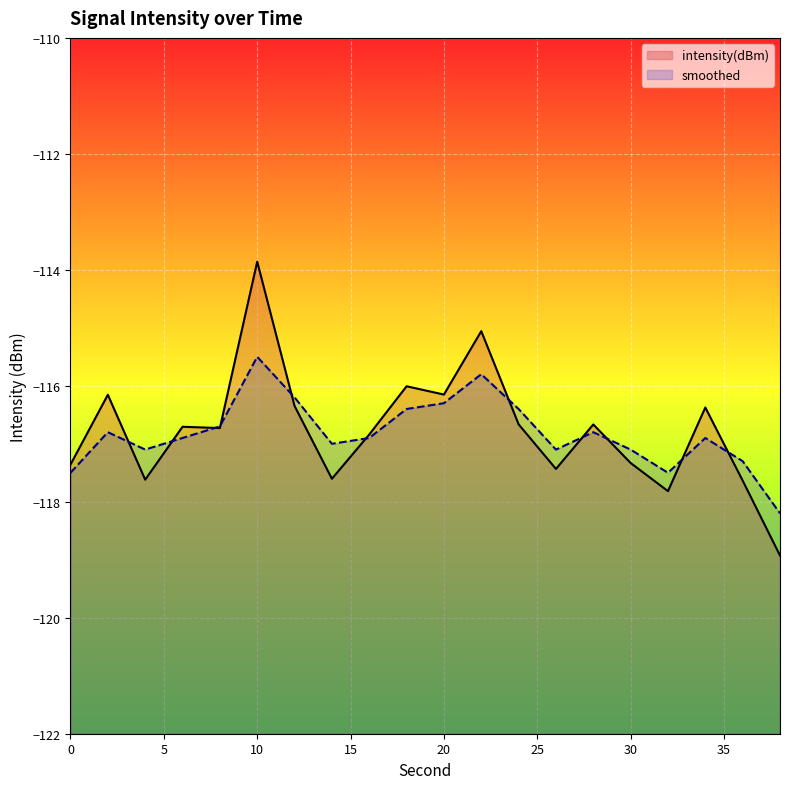

Reading right to left, extract all data points from this chart.

intensity(dBm): -118.9	-117.6	-116.4	-117.8	-117.3	-116.7	-117.4	-116.7	-115.1	-116.2	-116.0	-116.8	-117.6	-116.3	-113.9	-116.7	-116.7	-117.6	-116.2	-117.4
smoothed: -118.2	-117.3	-116.9	-117.5	-117.1	-116.8	-117.1	-116.4	-115.8	-116.3	-116.4	-116.9	-117.0	-116.2	-115.5	-116.7	-116.9	-117.1	-116.8	-117.5